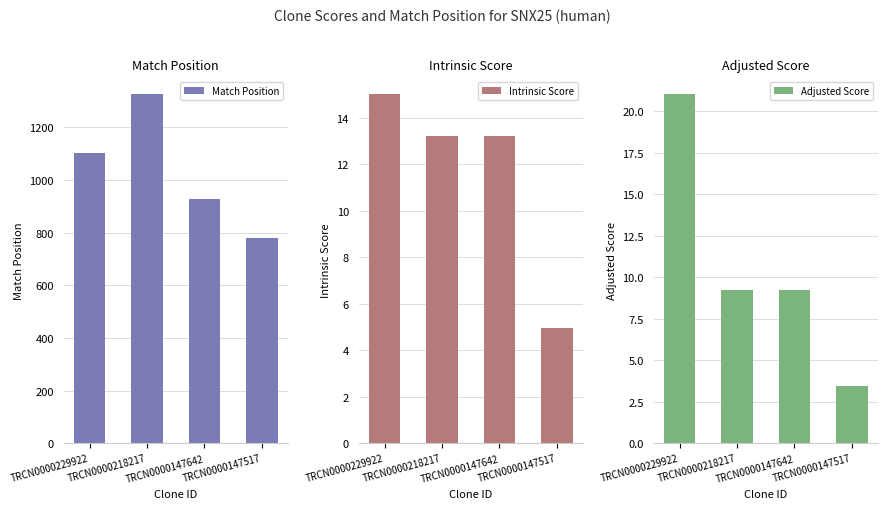

Between TRCN0000147517 and TRCN0000229922, which is larger?

TRCN0000229922